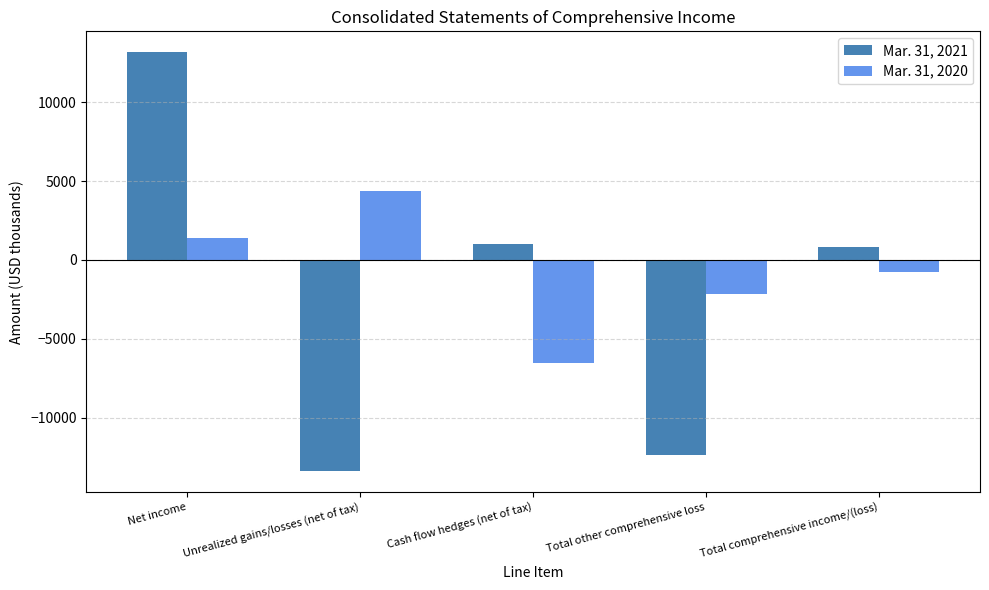

Count the number of categories in the chart.

5